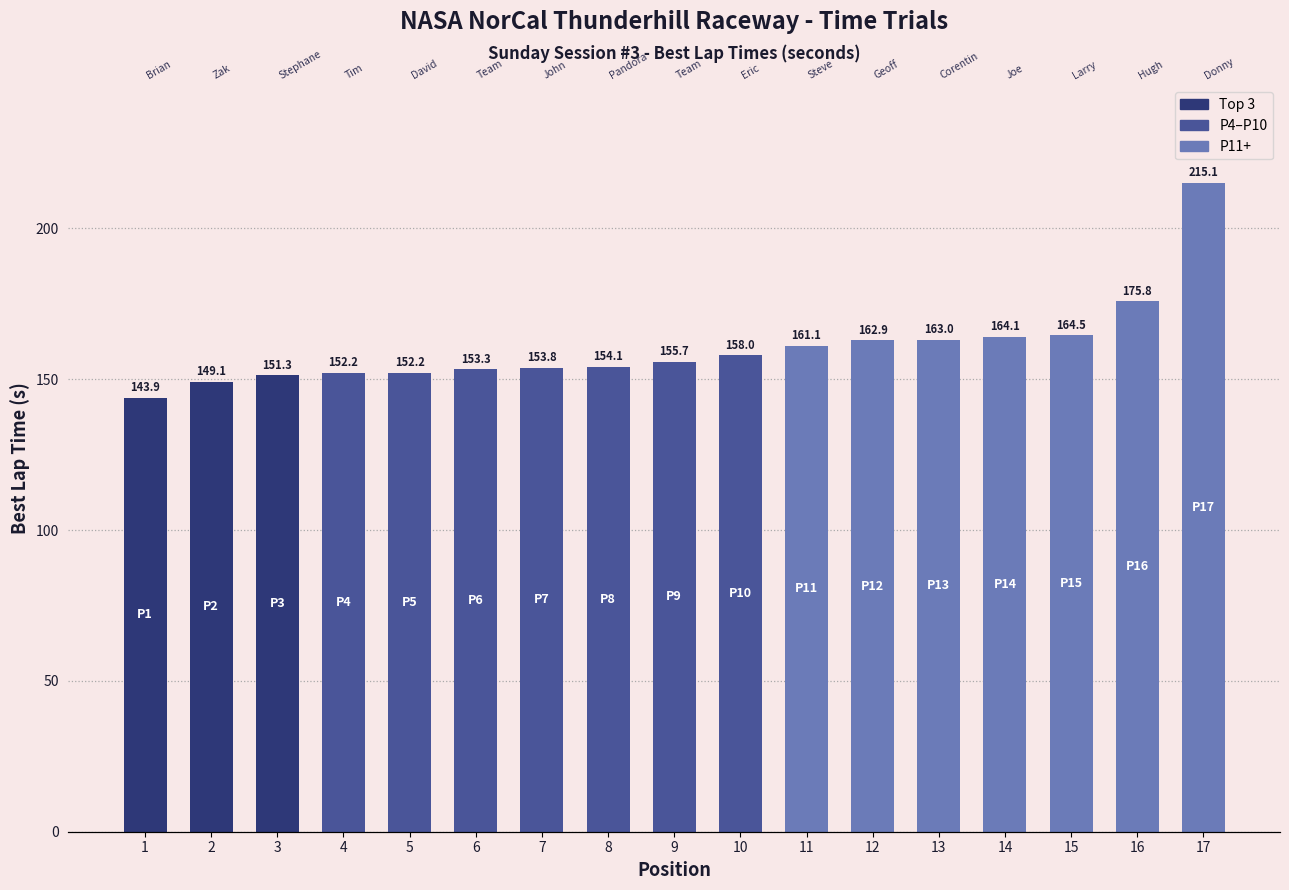

What is the value of the 8th bar from the left?

154.1